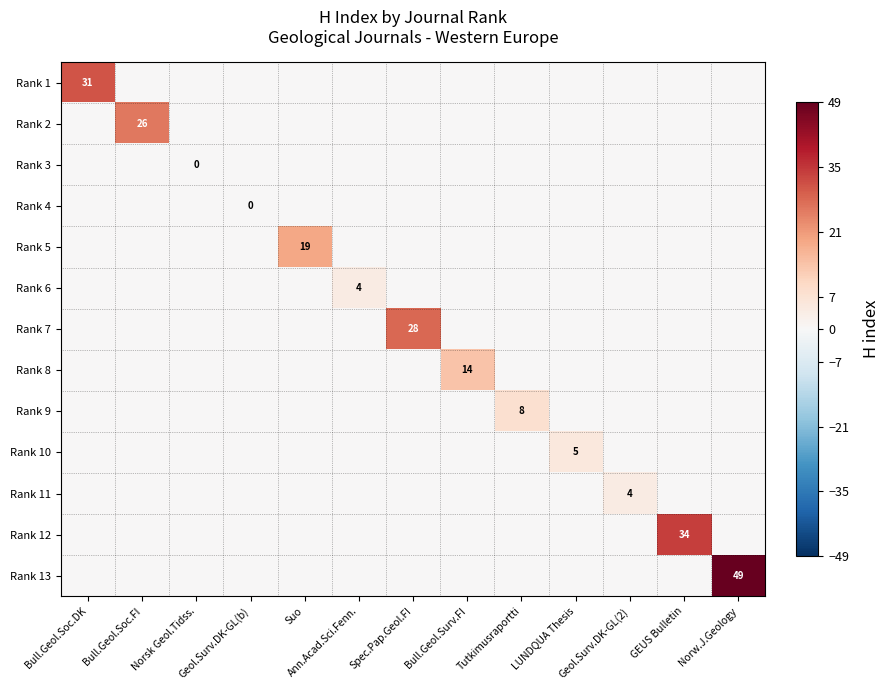

At how many categories does at least one series exceed 15?

6